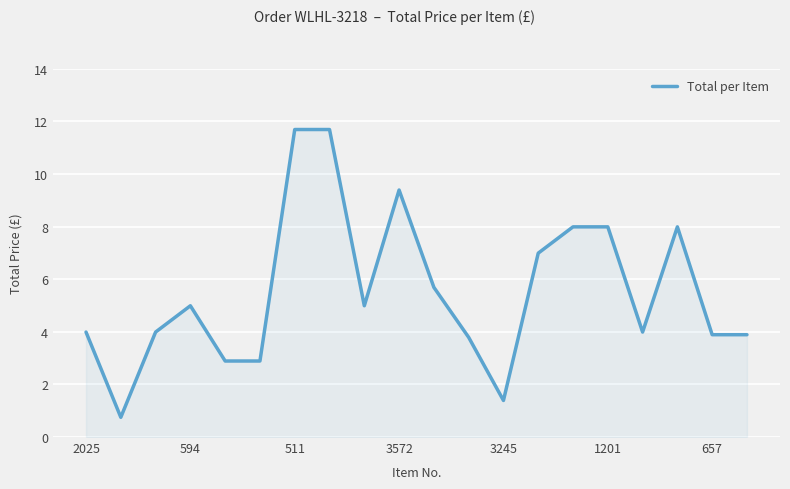

What is the minimum value shown in the chart?

0.8